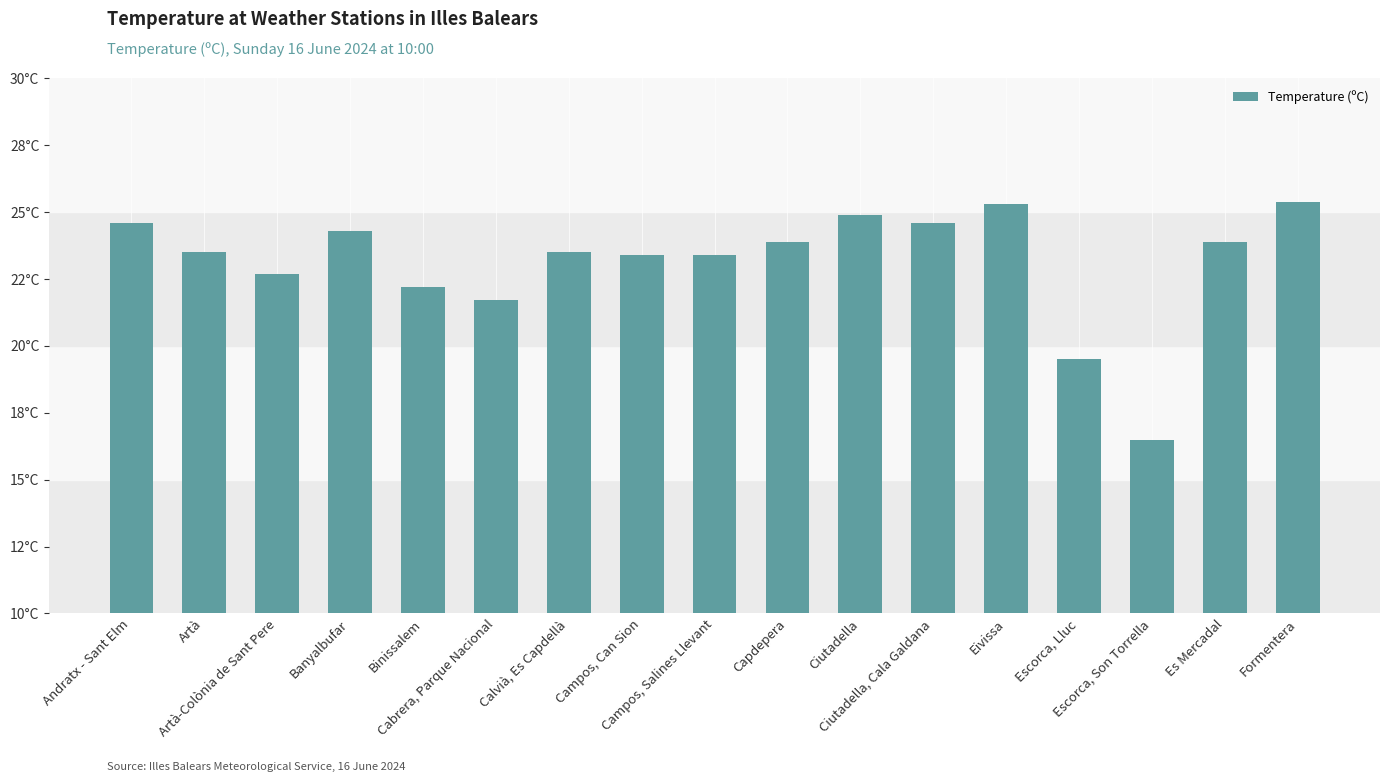

At which label is the value closest to 20?

Escorca, Lluc